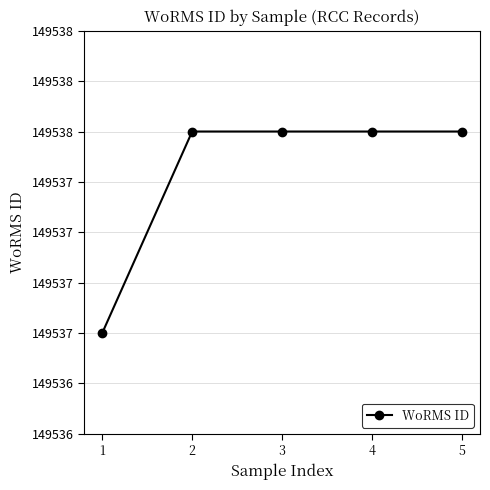

Does the chart have visible grid lines?

Yes